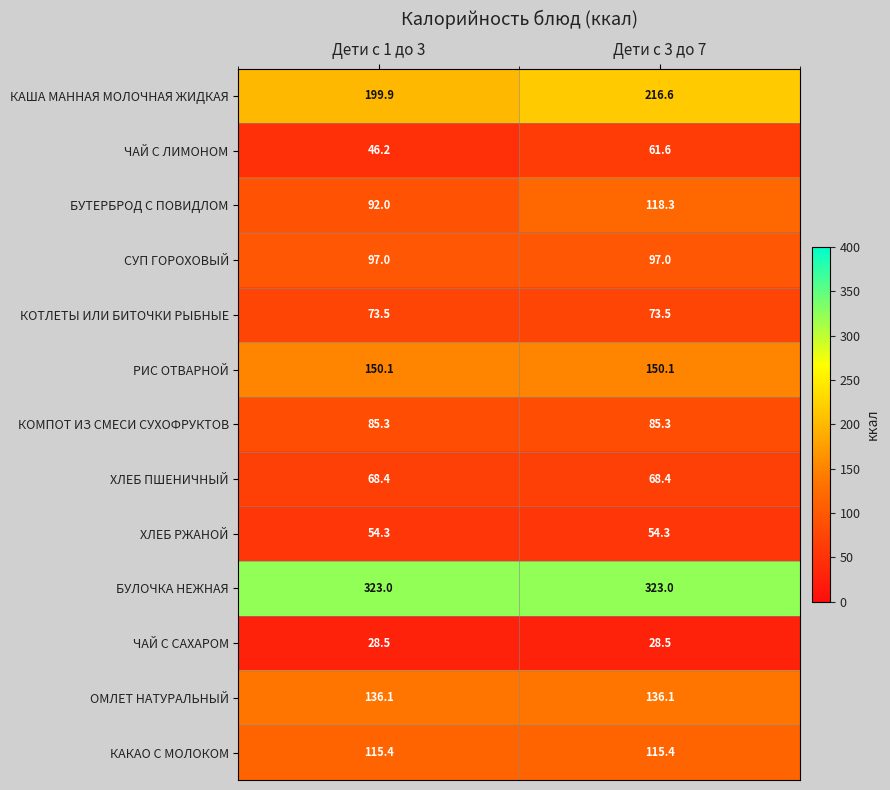

Reading right to left, transcribe all the data shown in this chart.

КАША МАННАЯ МОЛОЧНАЯ ЖИДКАЯ: 216.6	199.9
ЧАЙ С ЛИМОНОМ: 61.6	46.2
БУТЕРБРОД С ПОВИДЛОМ: 118.3	92.0
СУП ГОРОХОВЫЙ: 97.0	97.0
КОТЛЕТЫ ИЛИ БИТОЧКИ РЫБНЫЕ: 73.5	73.5
РИС ОТВАРНОЙ: 150.1	150.1
КОМПОТ ИЗ СМЕСИ СУХОФРУКТОВ: 85.3	85.3
ХЛЕБ ПШЕНИЧНЫЙ: 68.4	68.4
ХЛЕБ РЖАНОЙ: 54.3	54.3
БУЛОЧКА НЕЖНАЯ: 323.0	323.0
ЧАЙ С САХАРОМ: 28.5	28.5
ОМЛЕТ НАТУРАЛЬНЫЙ: 136.1	136.1
КАКАО С МОЛОКОМ: 115.4	115.4